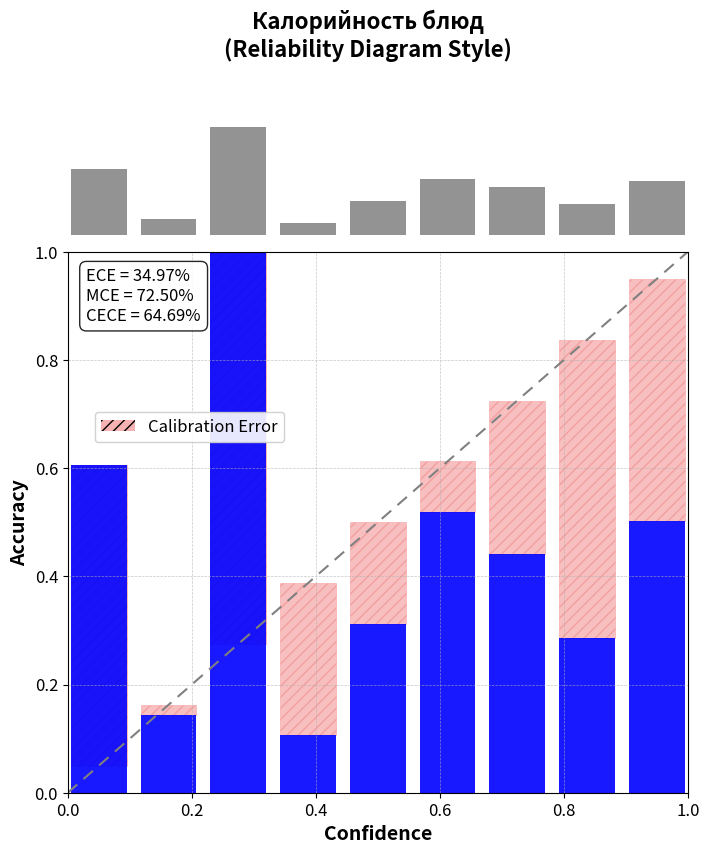

Is the value of Калорийность (норм.) at 7 greater than the value of Histogram at 0.8?

No